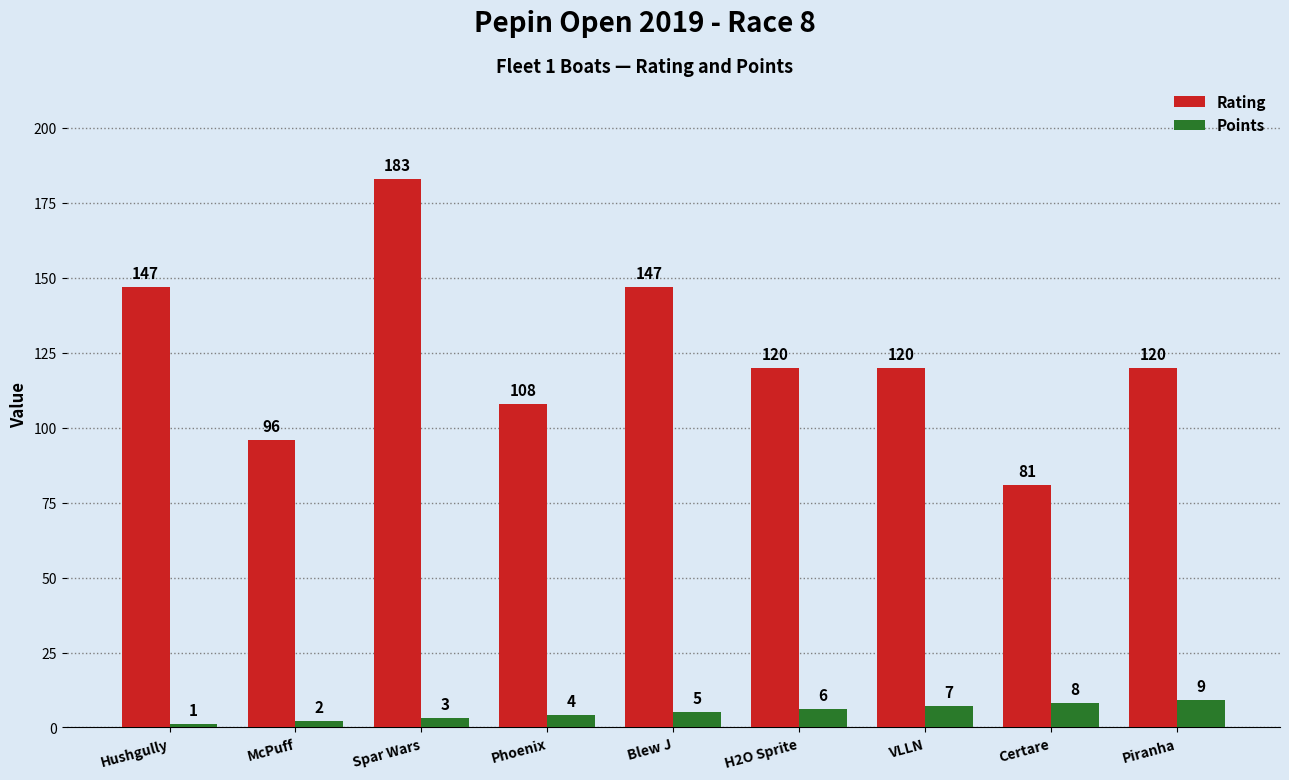

What is the lowest value of the Points series?

1